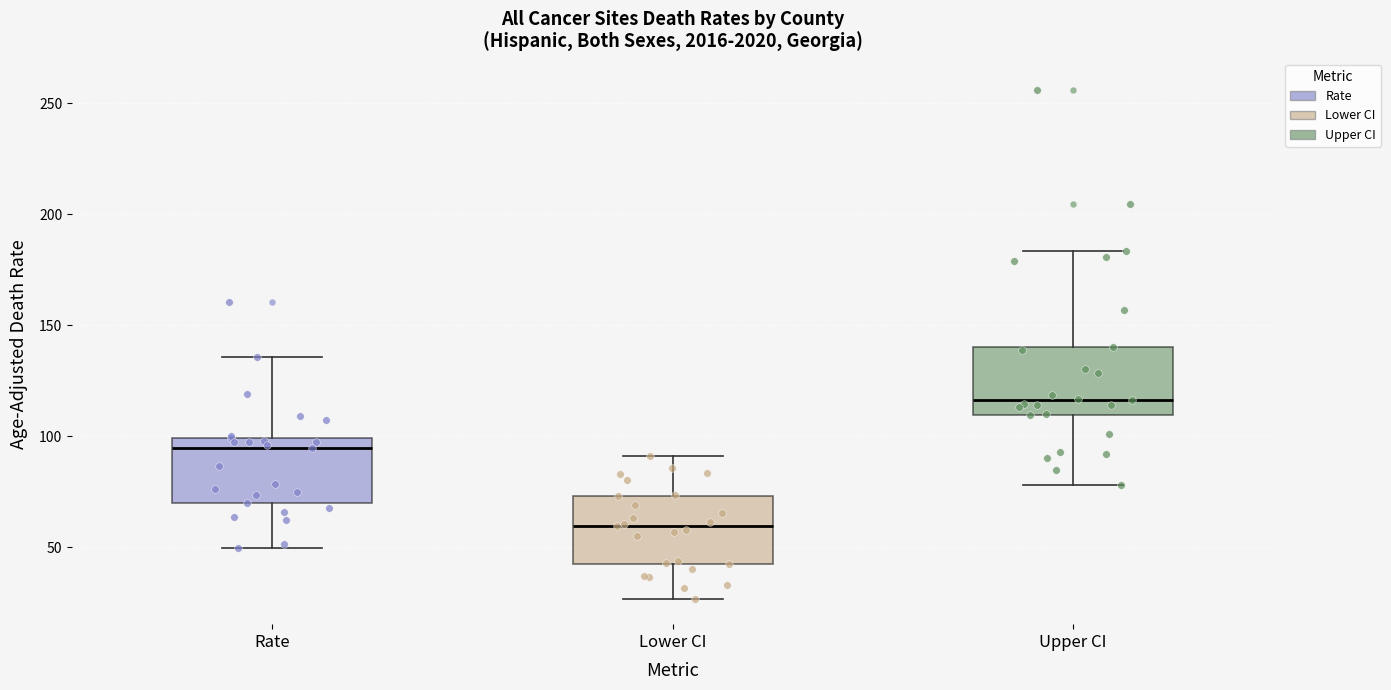

Where does the median line of the box for Rate sit on the y-axis? The values are not printed on the chart, so give them approximately, as read against the axis.

95